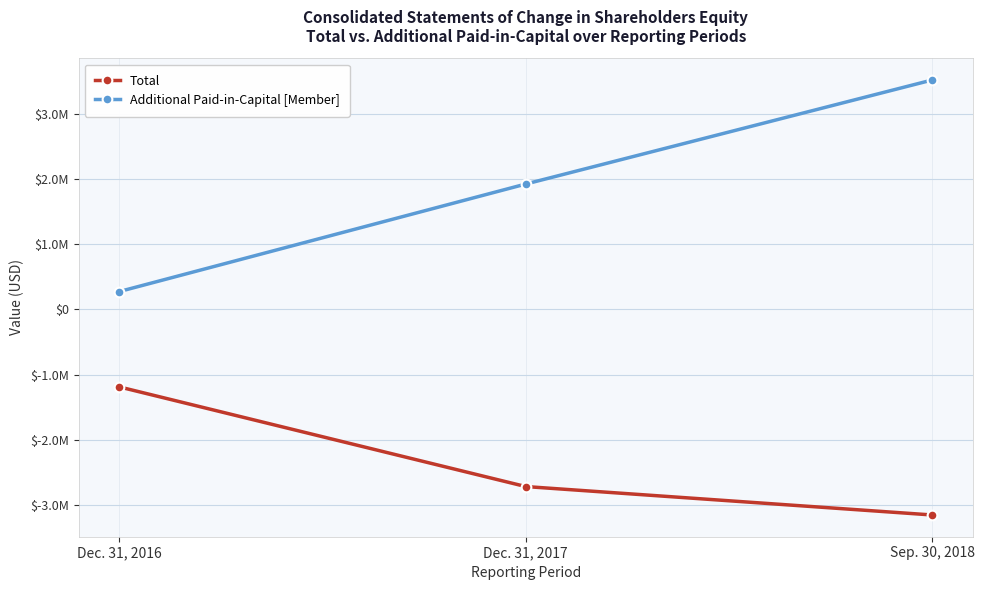

What is the value of the Additional Paid-in-Capital [Member] point at the 2nd from the left?

1926569